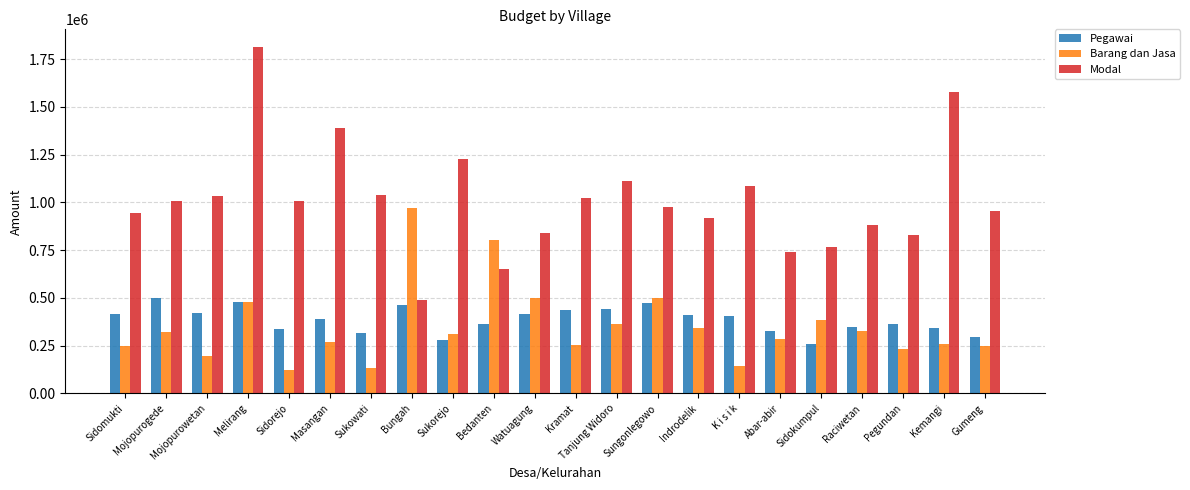

What is the difference between the maximum and second lowest values in the Modal series?

1162086